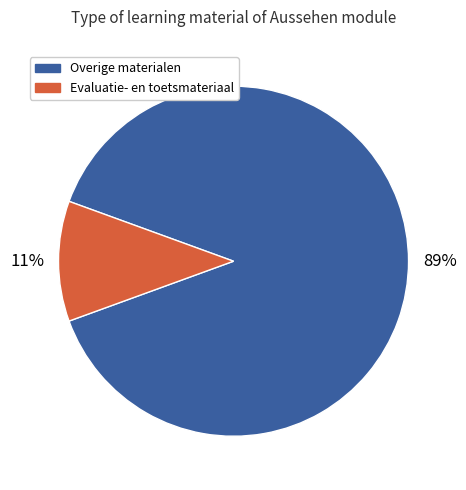

Is there a majority slice in this chart?

Yes